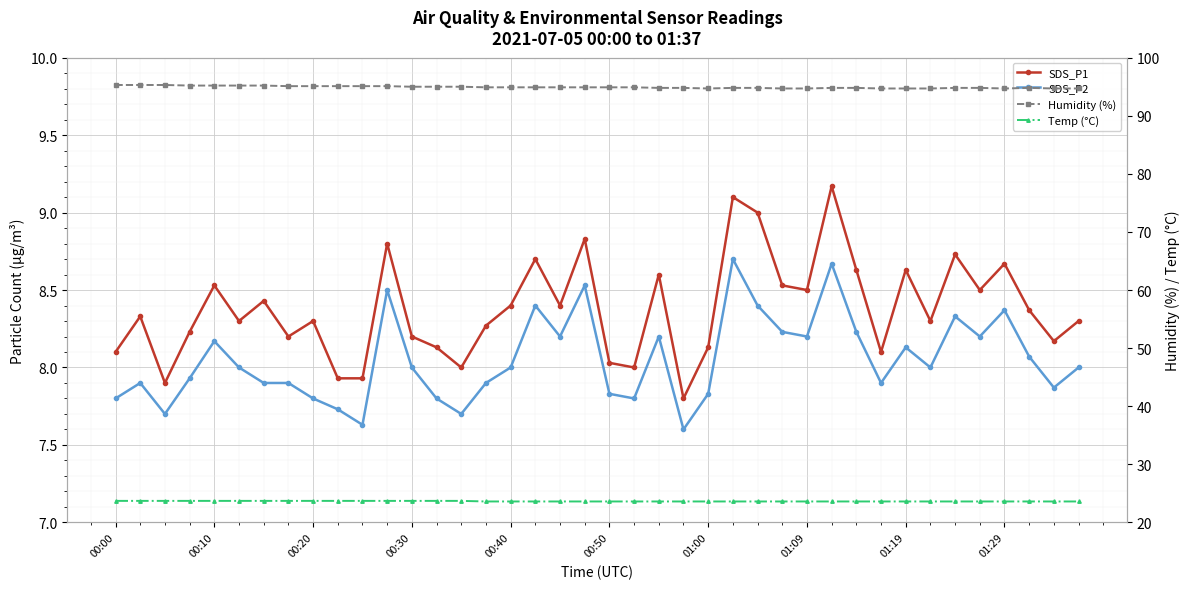

What position from the left is 22?

23